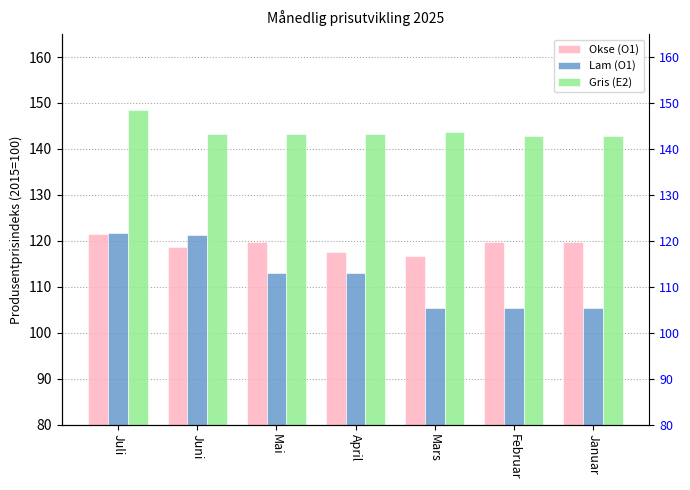

What is the average value of the Gris (E2) series?

144.0